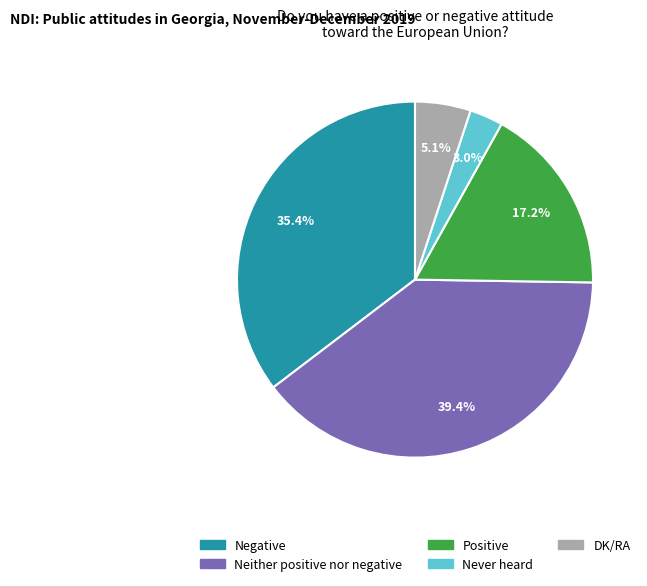

What is the ratio of the value at Neither positive nor negative to the value at Positive?

2.3